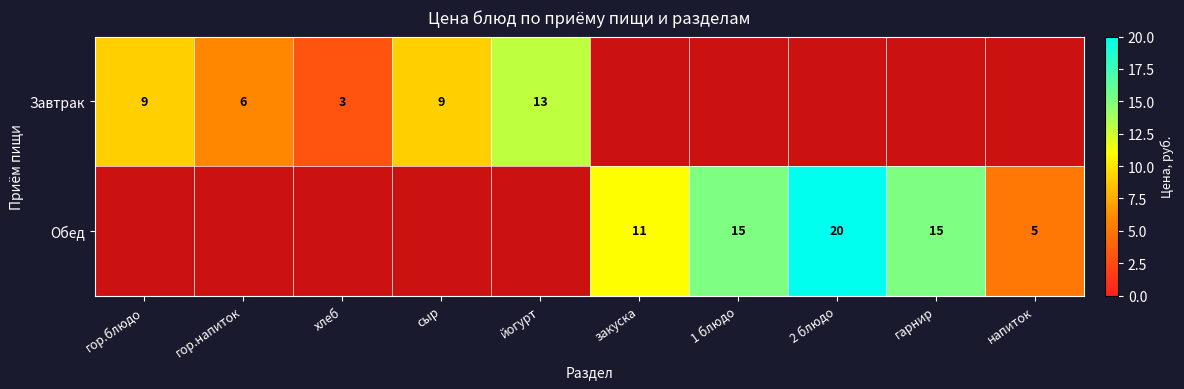

Between напиток and гор.напиток, which is larger?

гор.напиток